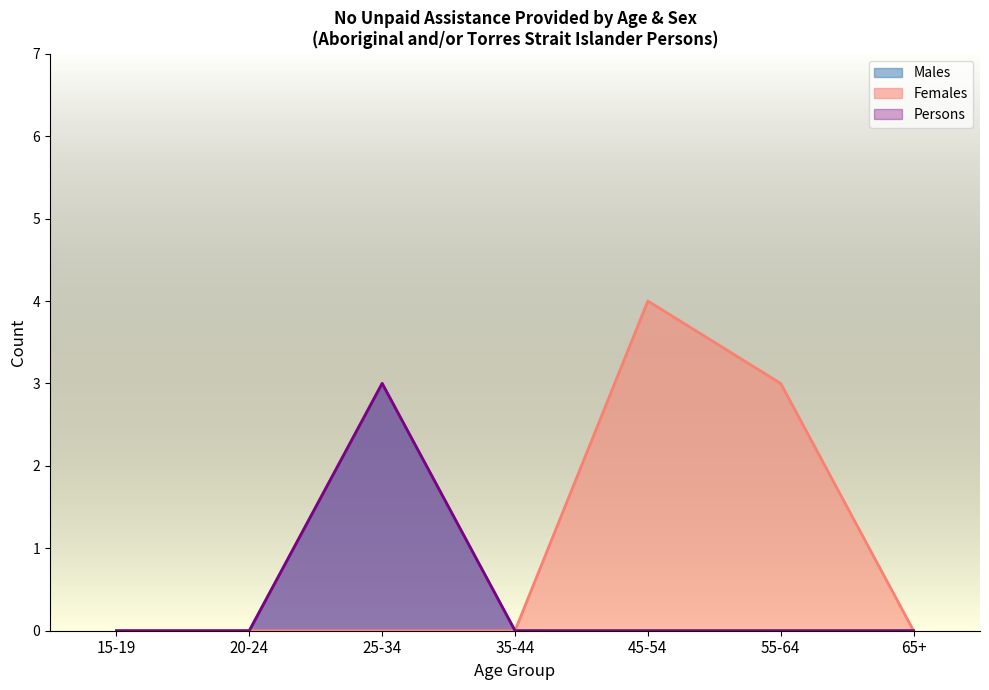

How many categories are shown in the chart?

14